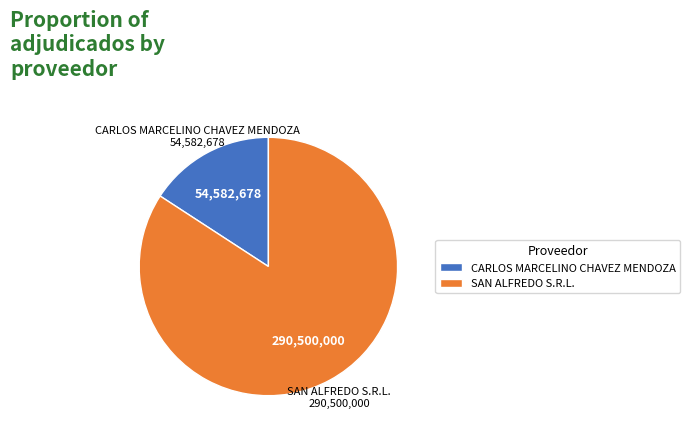

Does SAN ALFREDO S.R.L. account for over 50% of the chart?

Yes